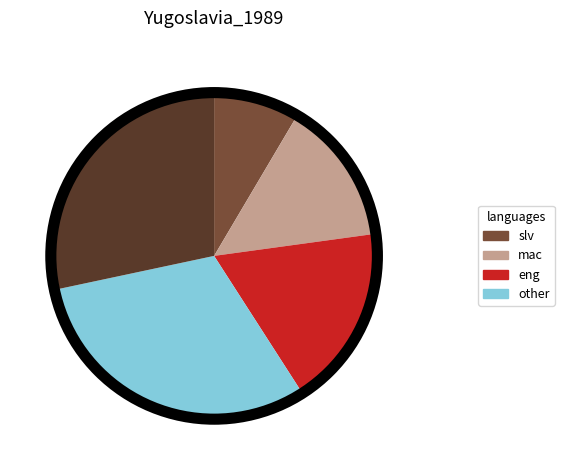

Is there any slice that represents more than half of the pie?

No